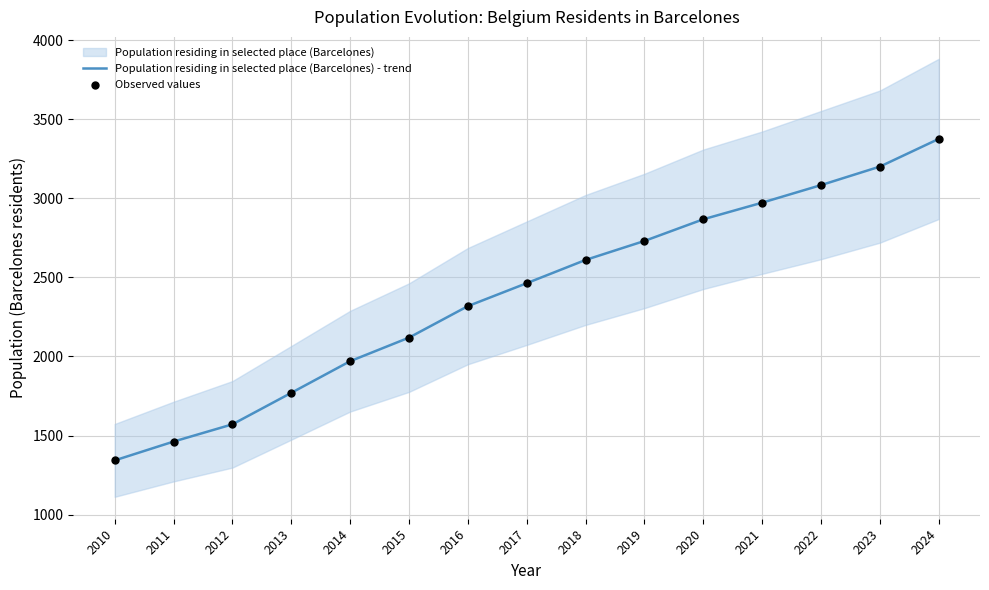

Which series reaches the minimum Y coordinate?

Population residing in selected place (Barcelones) - trend